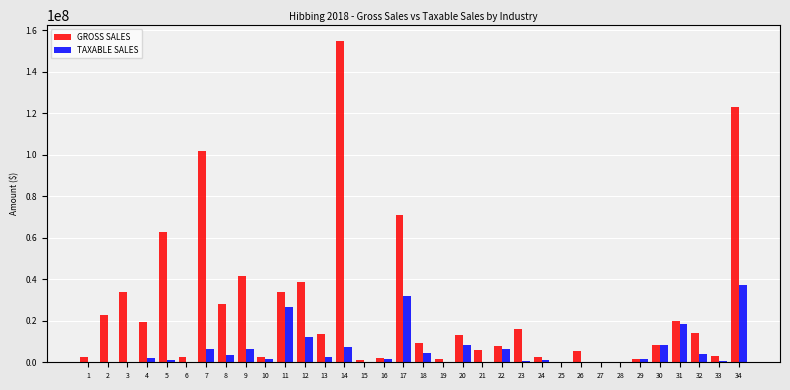

What is the maximum value shown in the chart?

154656347